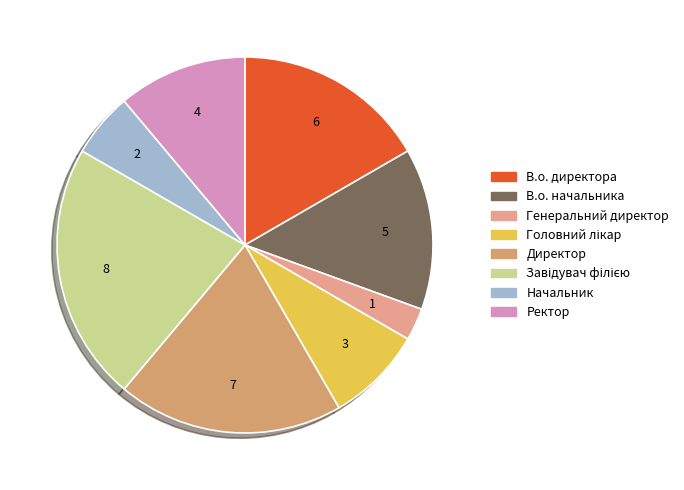

How many segments does this pie chart have?

8